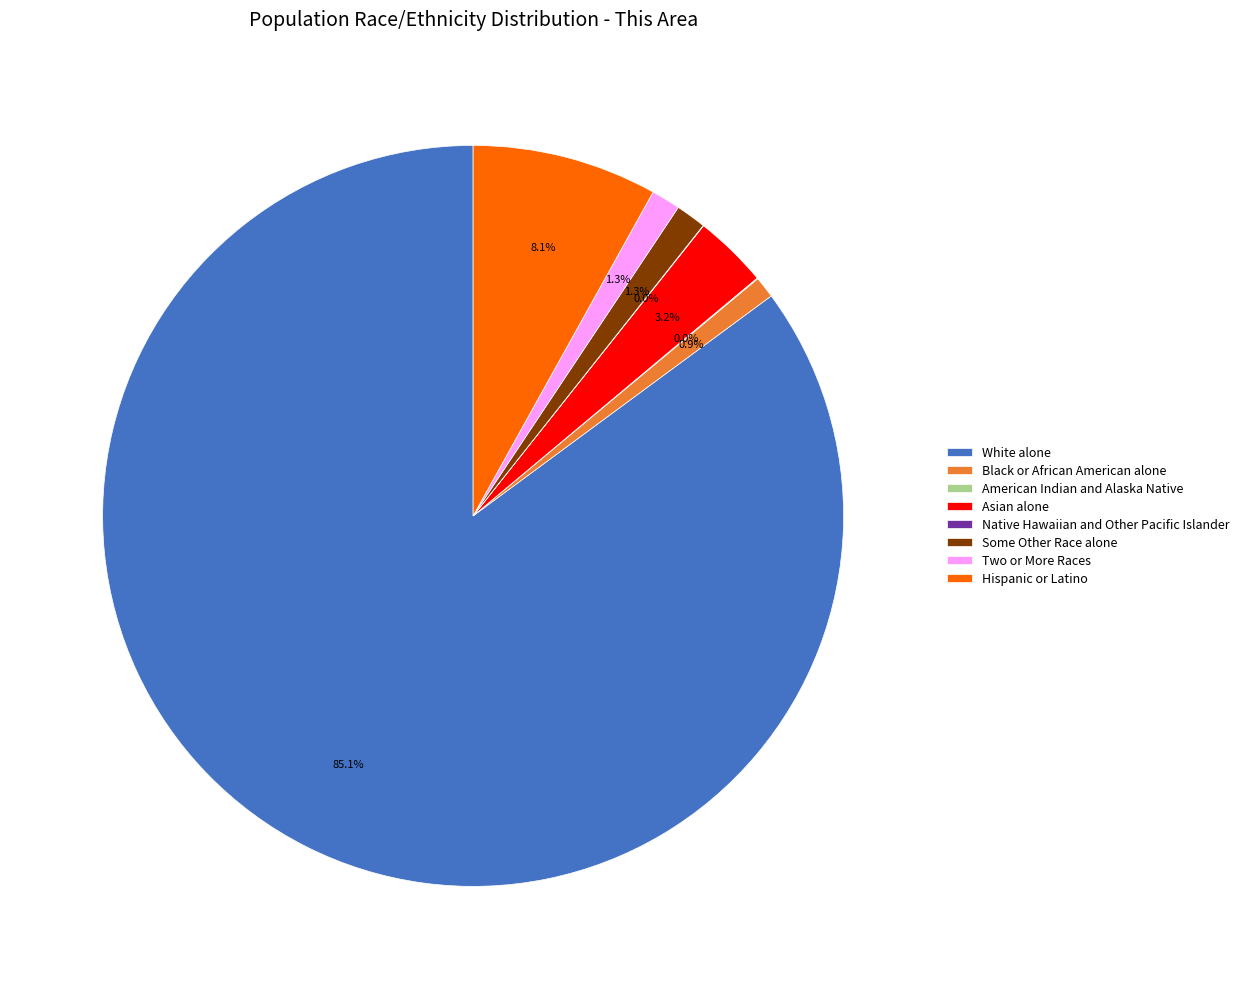

What is the majority slice?

White alone